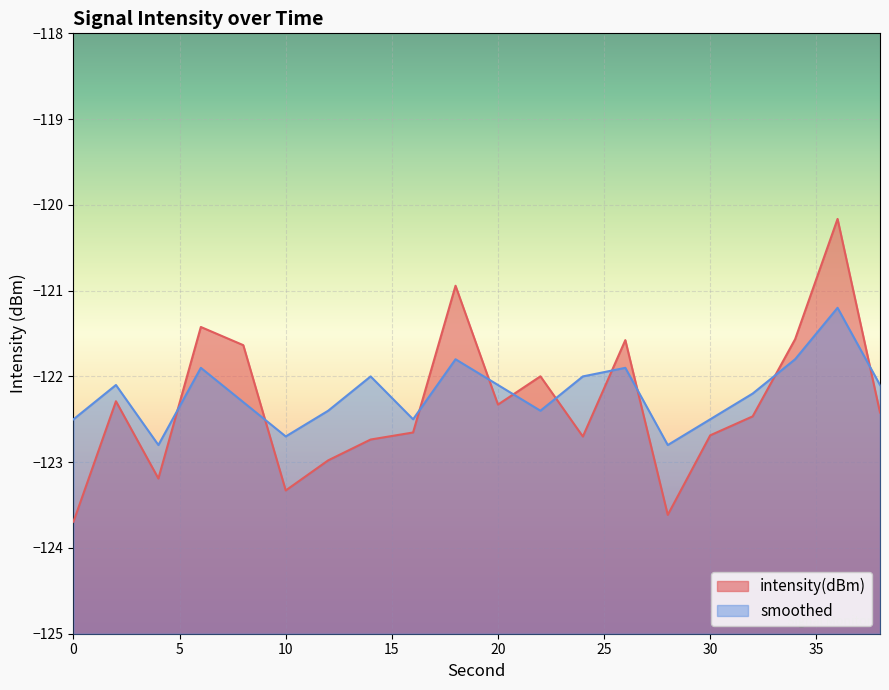

The smoothed series shows -122.0 at 24. True or false?

True